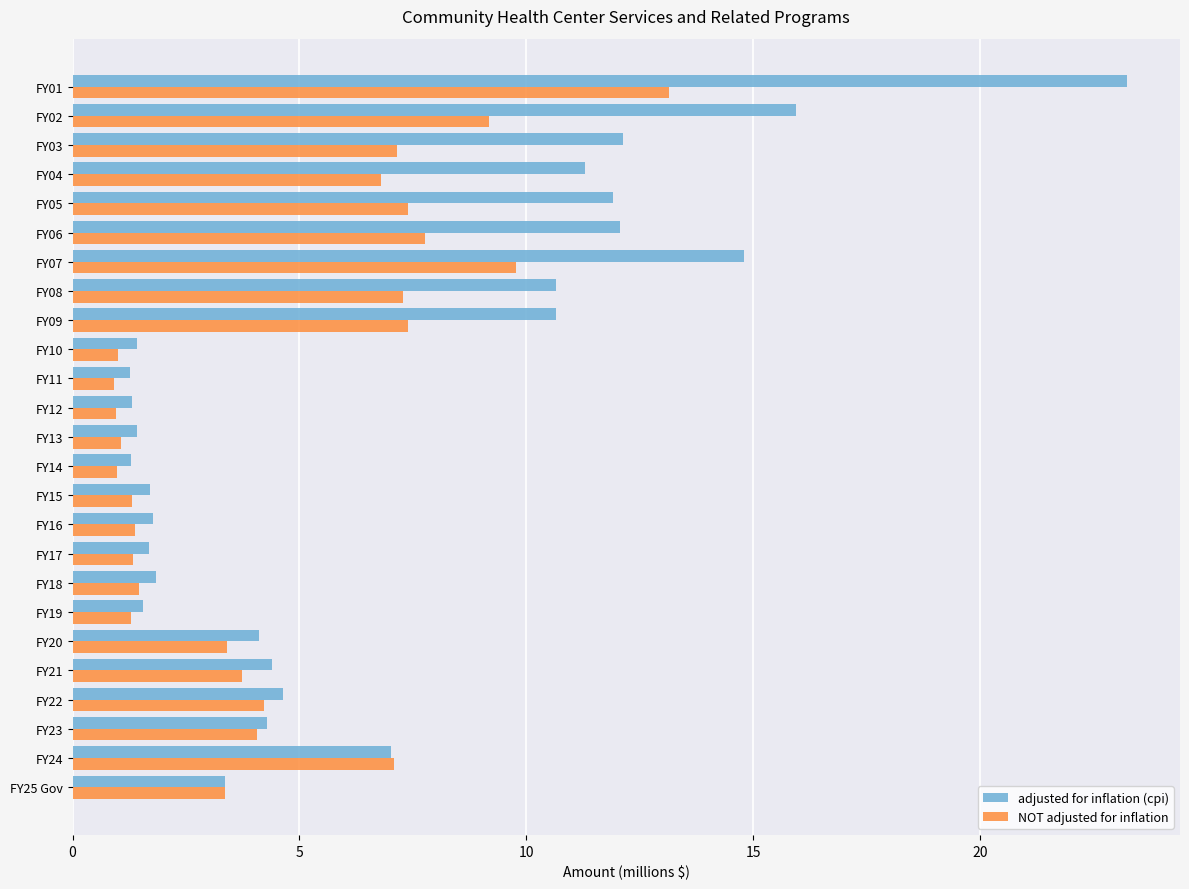

At FY04, list the series in order from largest to smallest.

adjusted for inflation (cpi), NOT adjusted for inflation